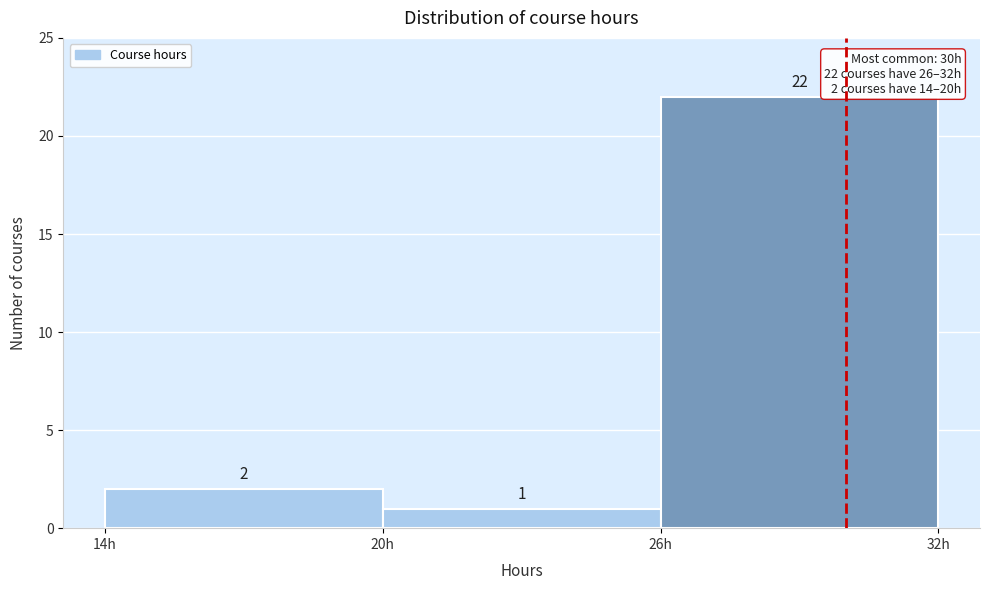

Which range on the x-axis has the tallest bar?

26 to 32